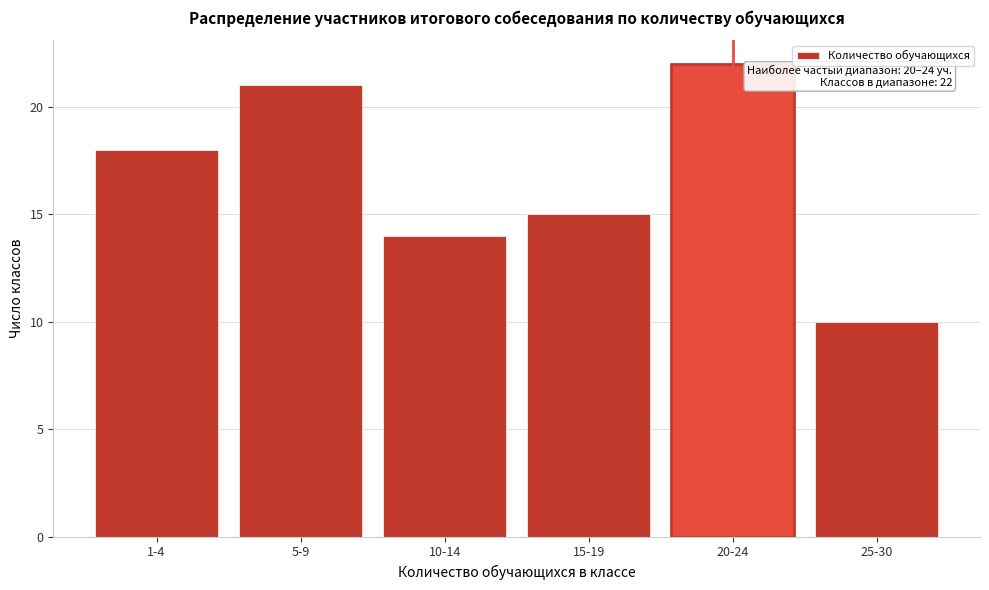

Reading left to right, transcribe all the data shown in this chart.

18	21	14	15	22	10